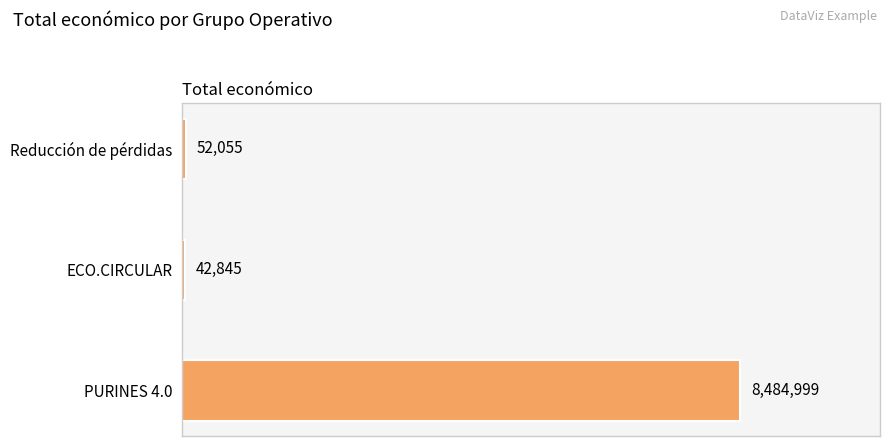

What is the change in value from ECO.CIRCULAR to Reducción de pérdidas?

+9210